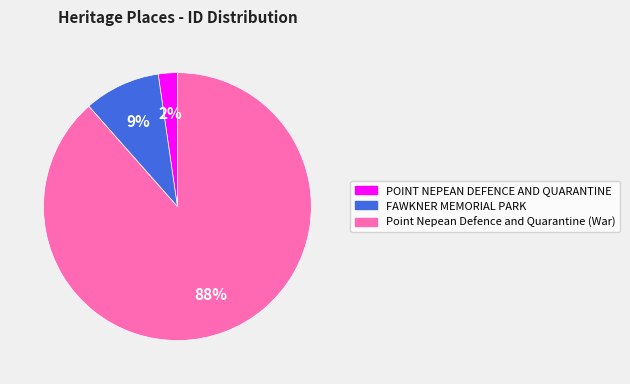

Is the sum of Point Nepean Defence and Quarantine (War) and FAWKNER MEMORIAL PARK greater than half?

Yes